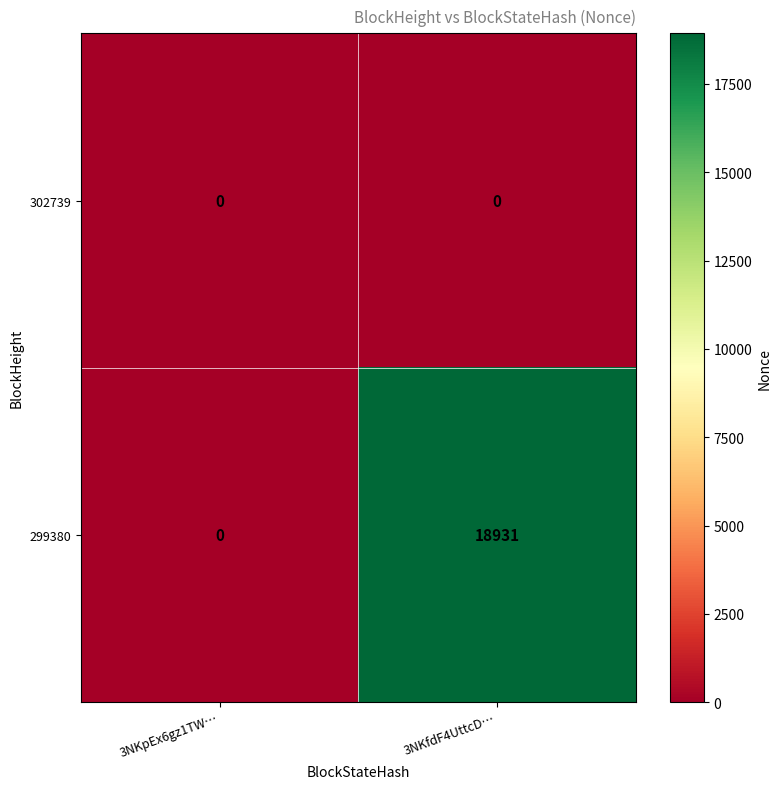

How many data points in 299380 are less than 18931?

1